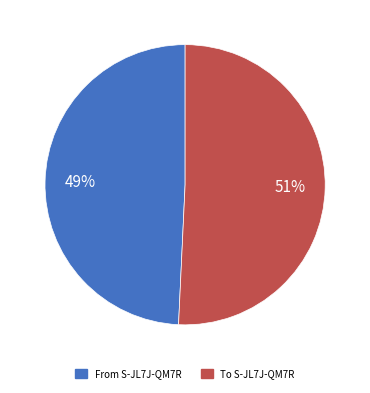

Is there any slice that represents more than half of the pie?

Yes